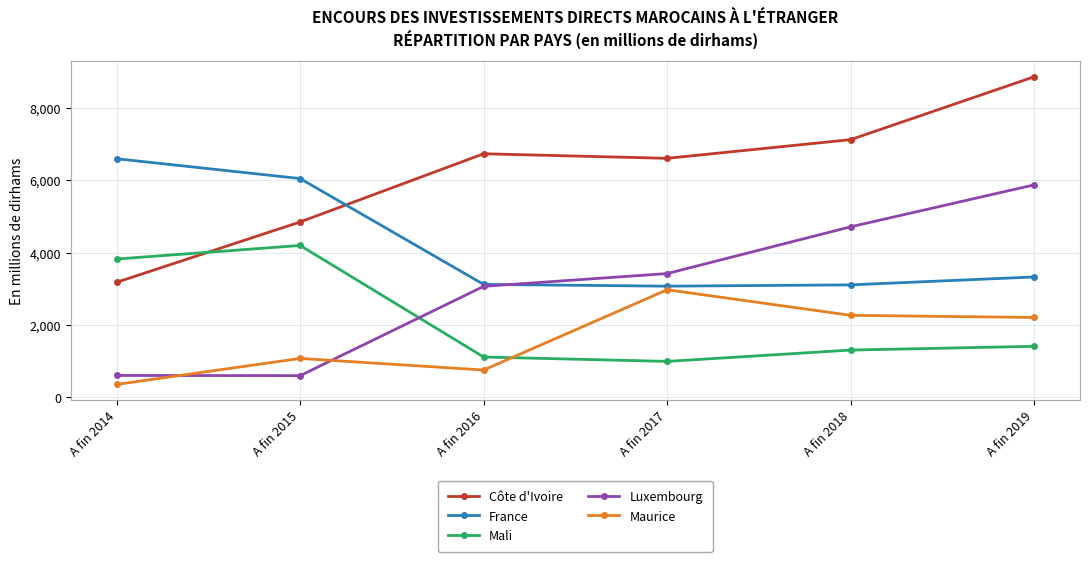

What is the minimum value for Luxembourg?

591.4